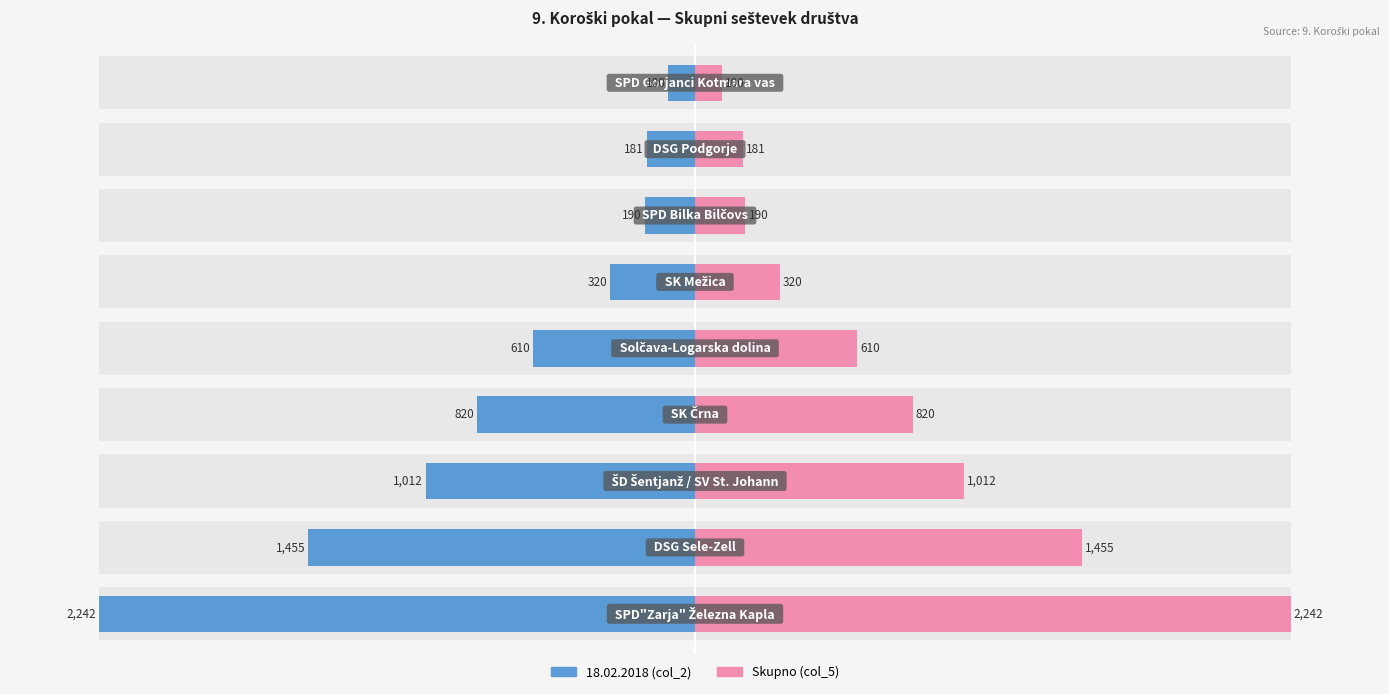

How many data points does each series have?

9